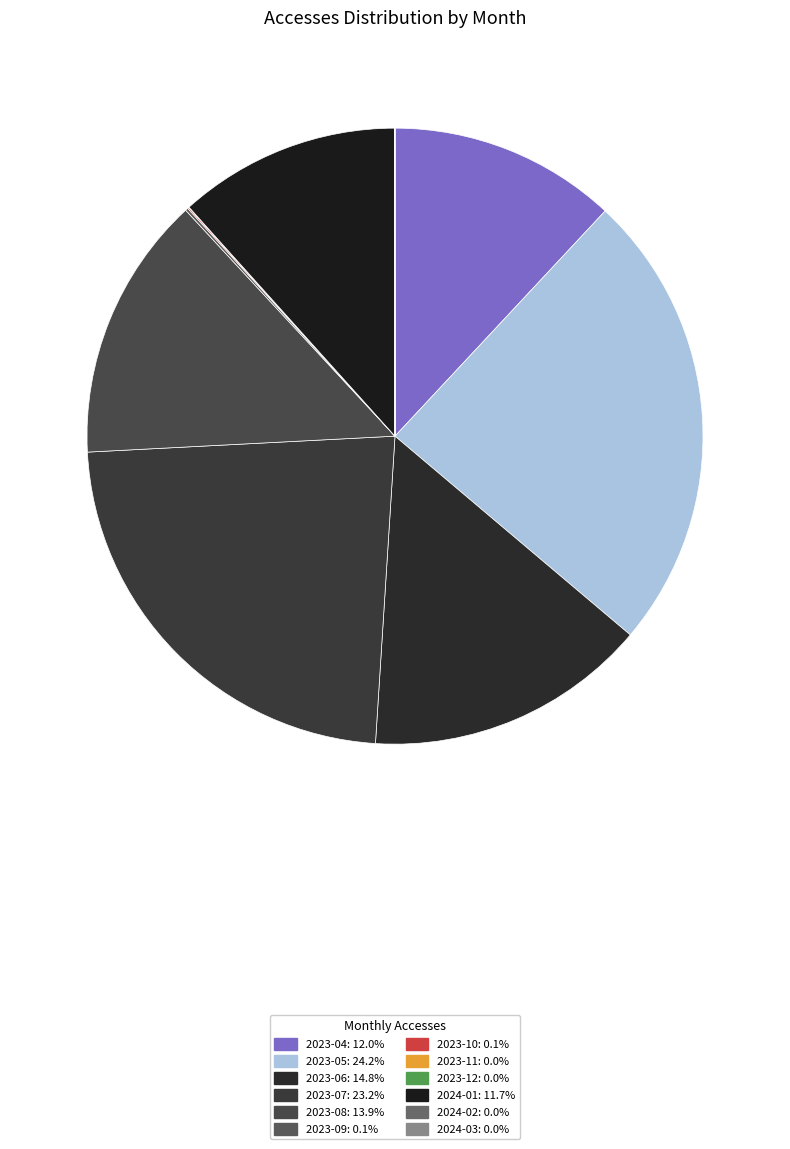

Between 2023-04 and 2024-01, which is larger?

2023-04